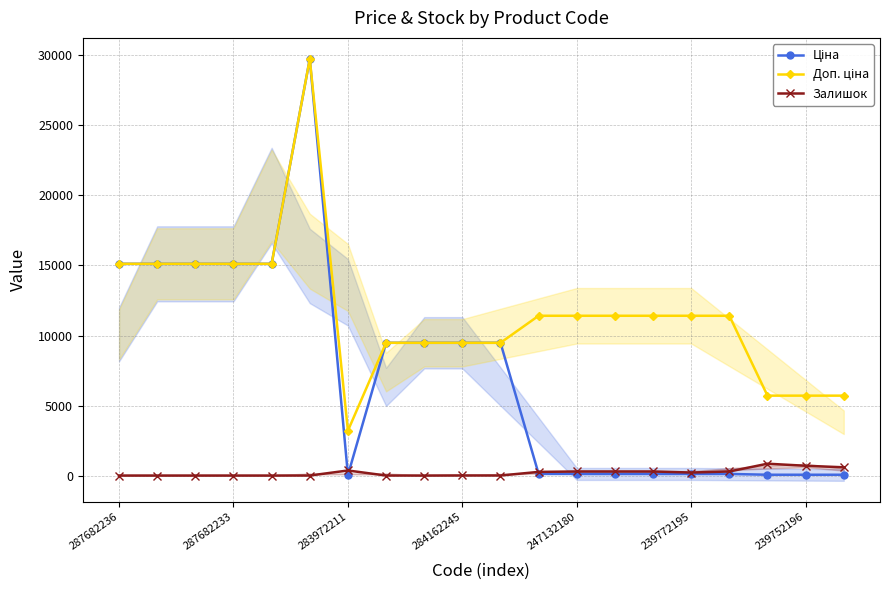

Which category has the lowest value in the Залишок series?

287682236